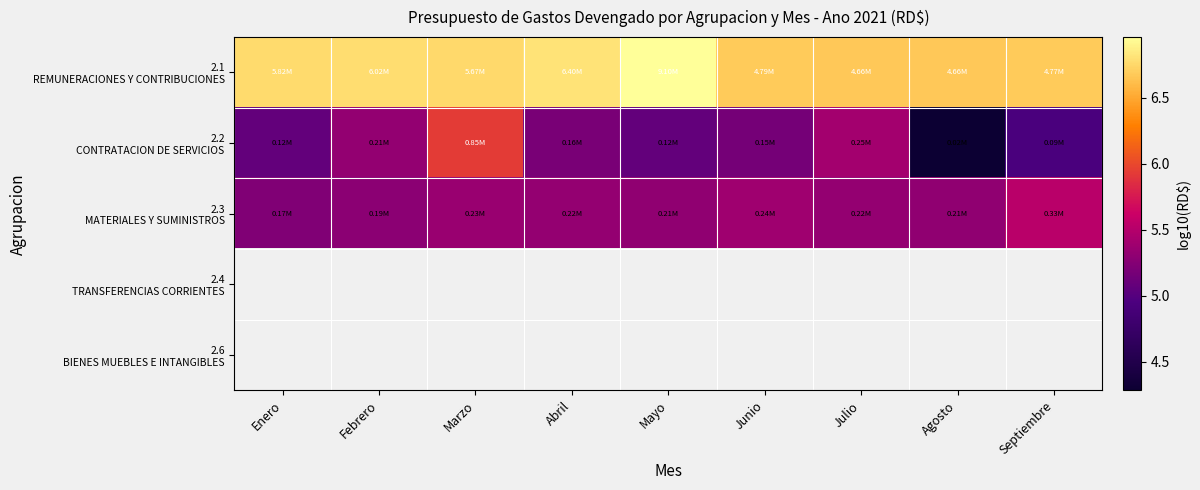

True or false: 2.1 REMUNERACIONES Y CONTRIBUCIONES has a value of 6.8 at Marzo.

True